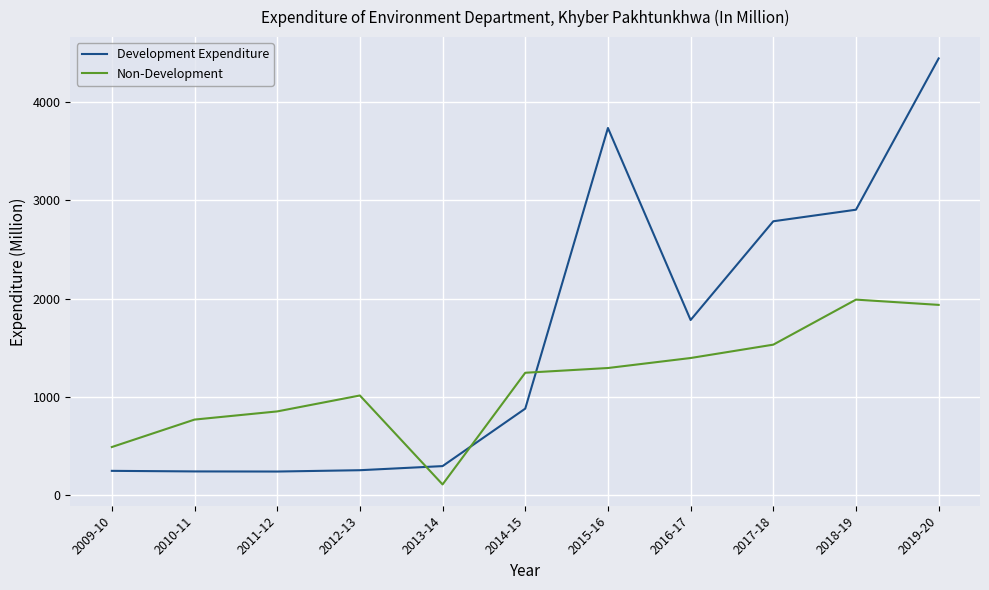

Rank the series at 2018-19 from highest to lowest value.

Development Expenditure, Non-Development